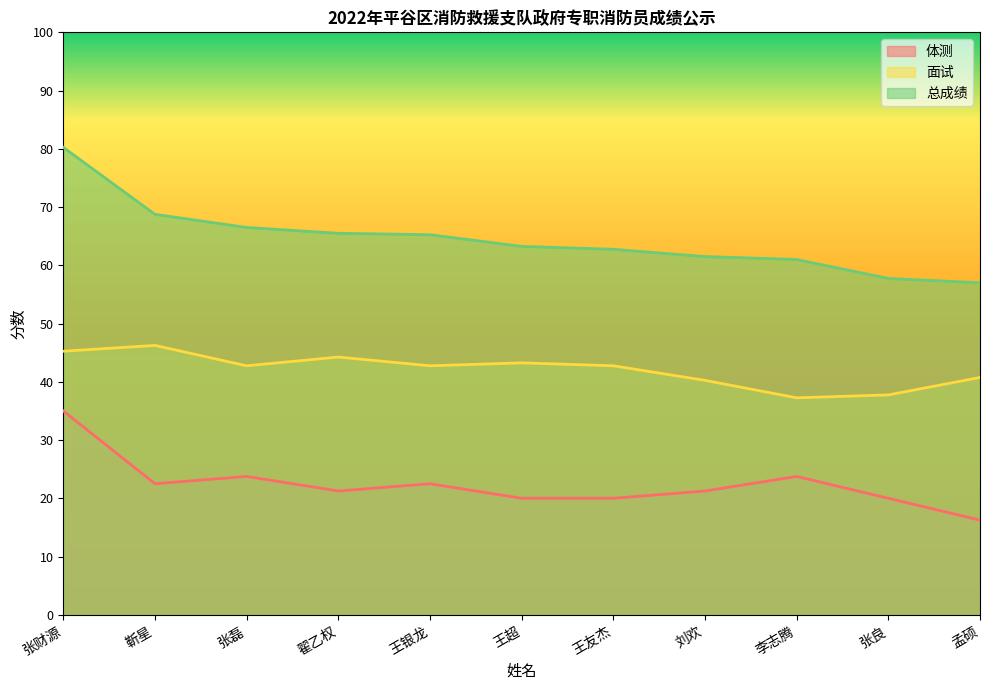

True or false: 总成绩 and 面试 cross at least once.

False